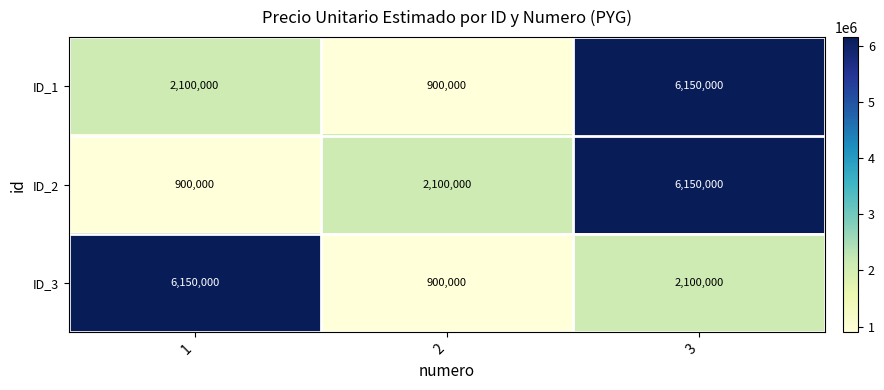

What is the minimum value for ID_1?

900000